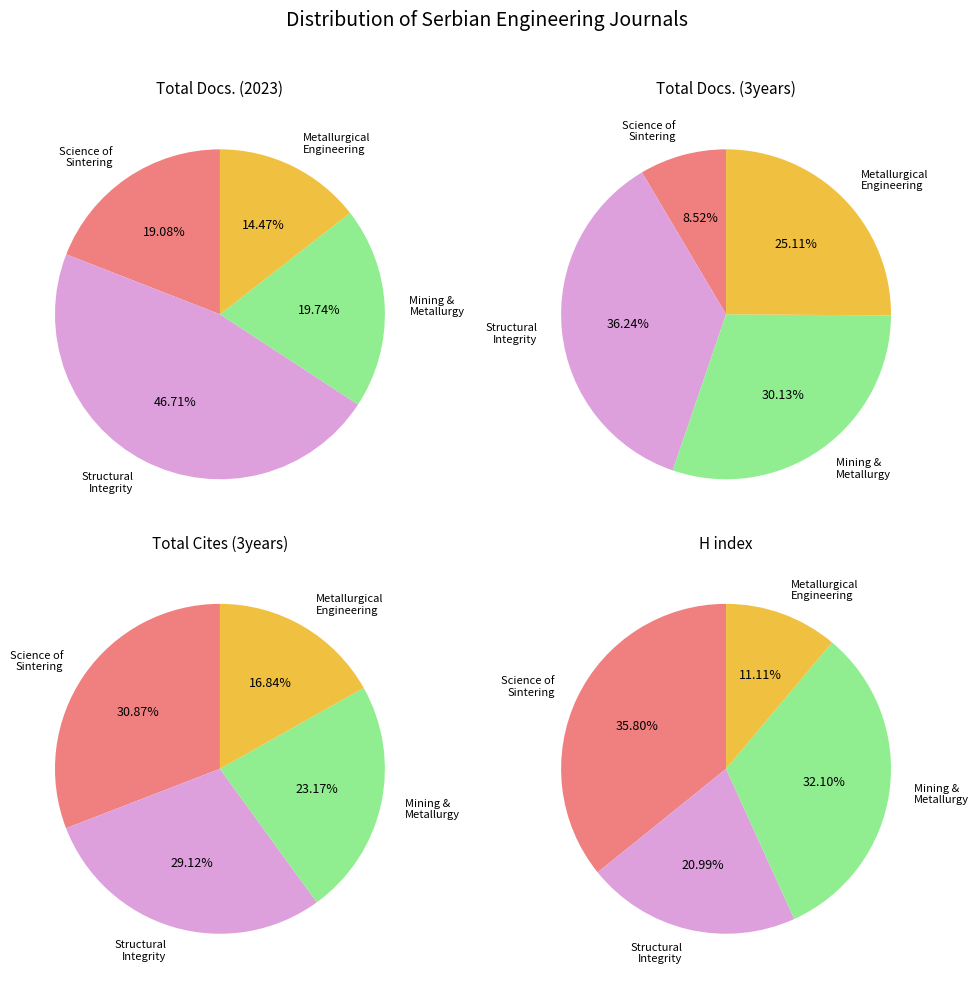

To the nearest percent, what is the difference between the Metallurgical and Materials Engineering and Science of Sintering slice percentages?

25%